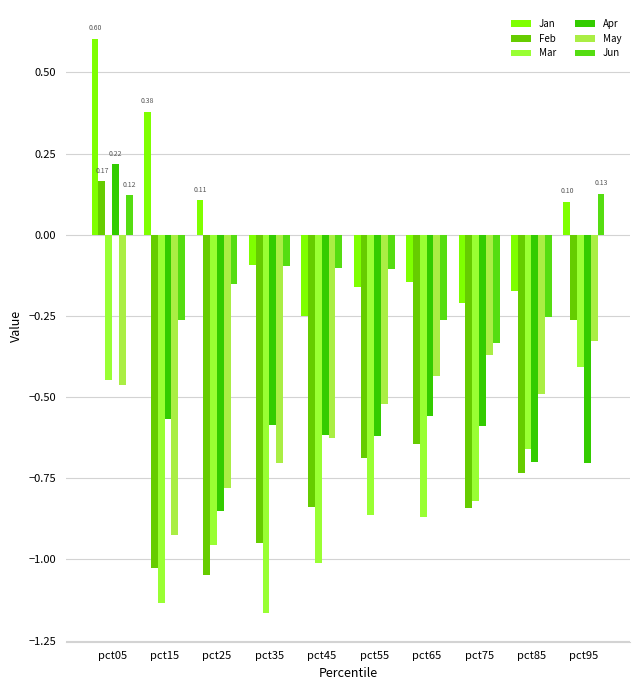

What is the sum of all Apr values?

-5.6